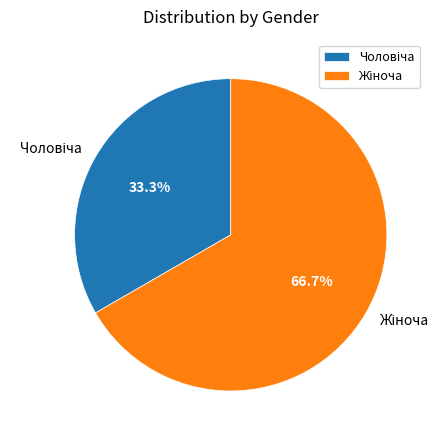

Does any single category account for the majority?

Yes